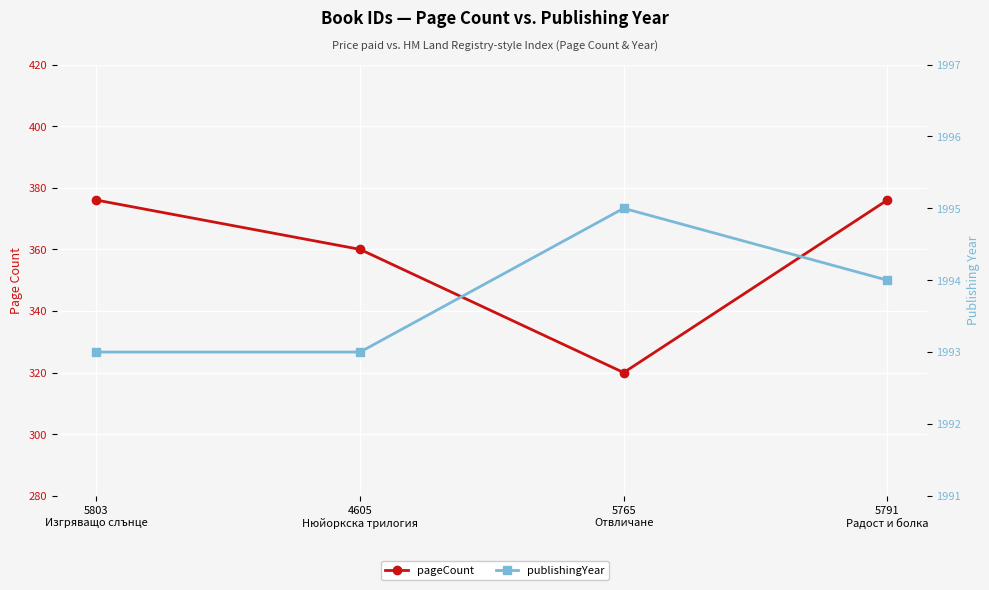

True or false: pageCount and publishingYear cross at least once.

False